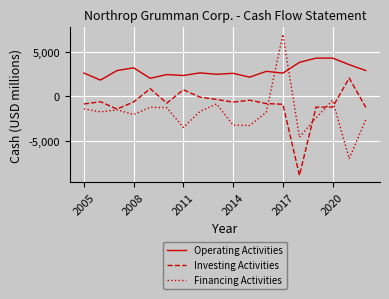

True or false: Operating Activities and Investing Activities intersect in this chart.

False